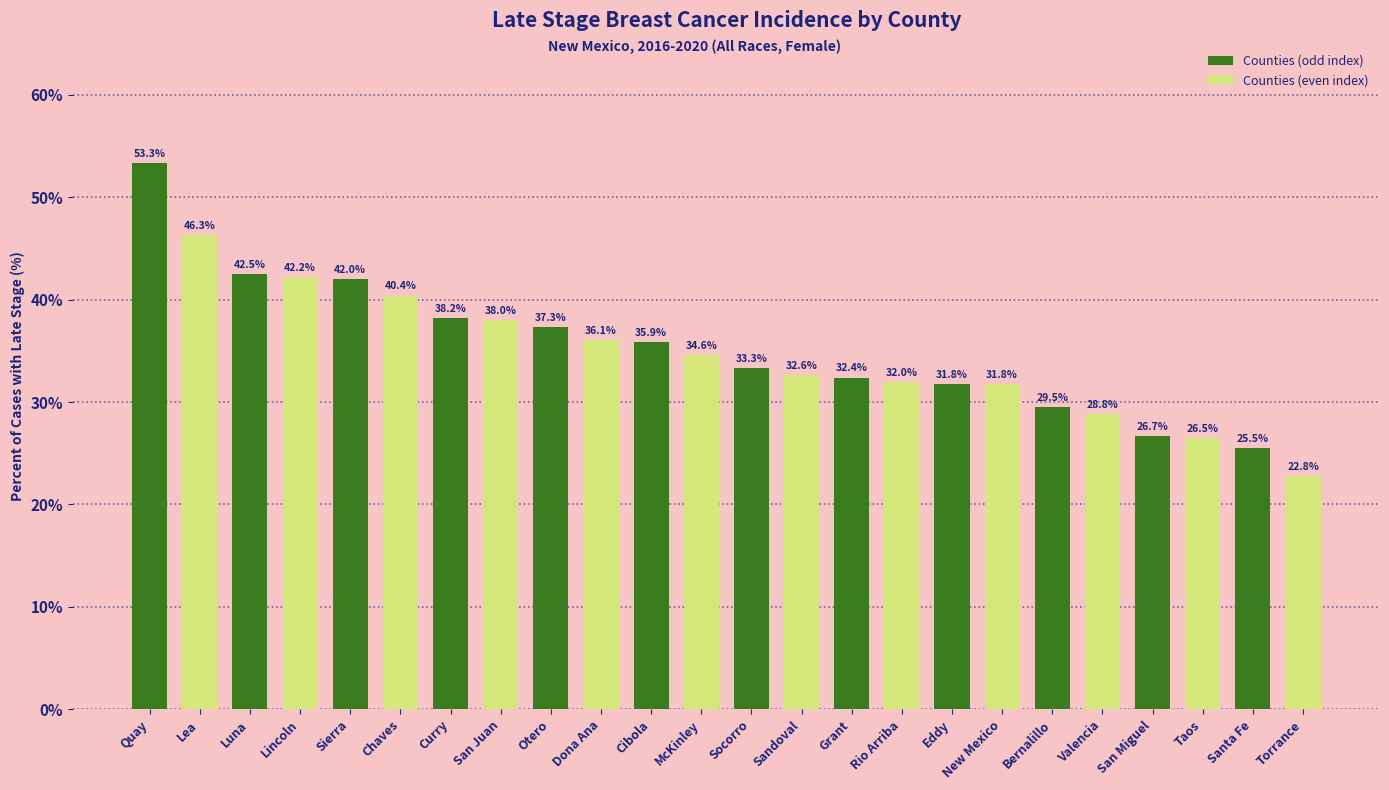

At which category does the chart reach its minimum across all series?

Torrance